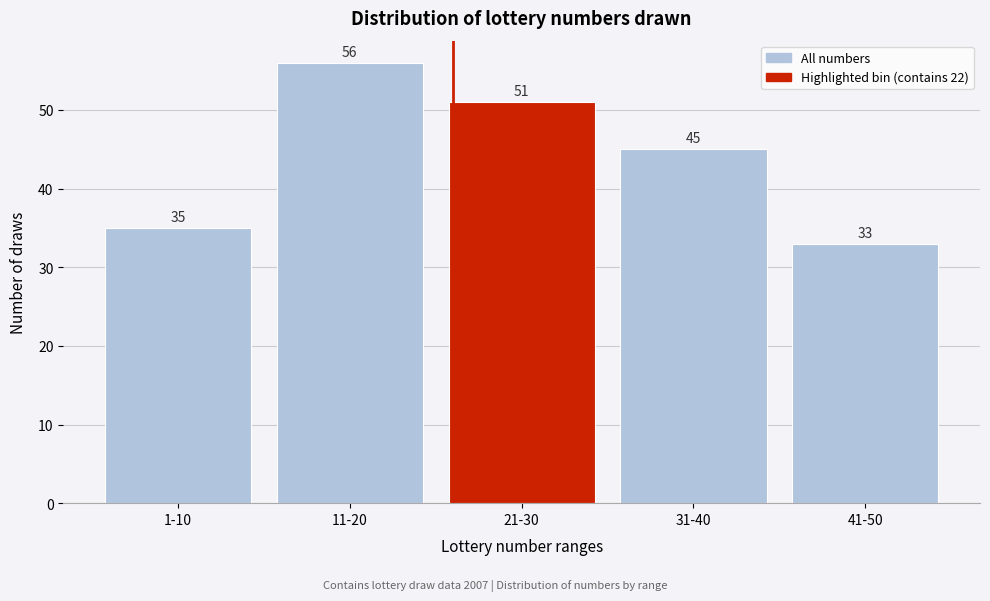

Reading left to right, what are all the values shown in this chart?

1-10=35	11-20=56	21-30=51	31-40=45	41-50=33